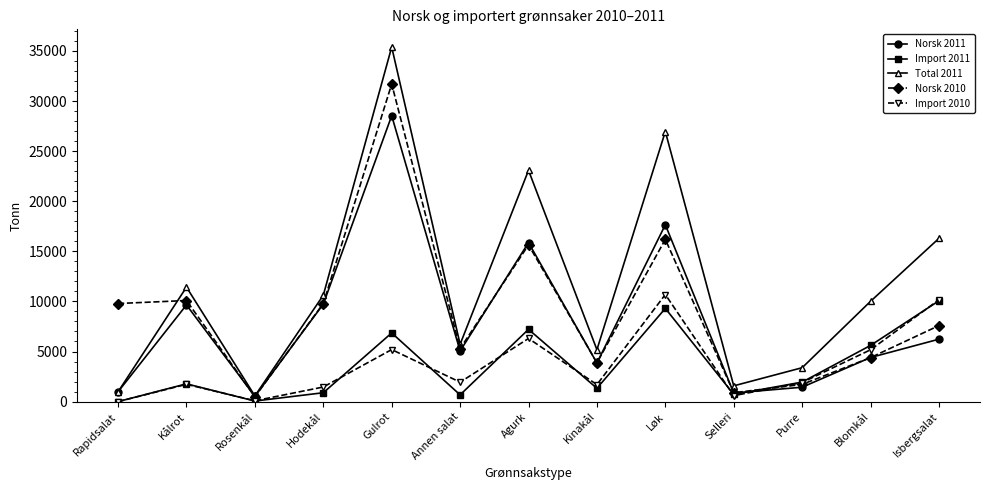

Is it true that Total 2011 equals 5208.1 at Blomkål?

False